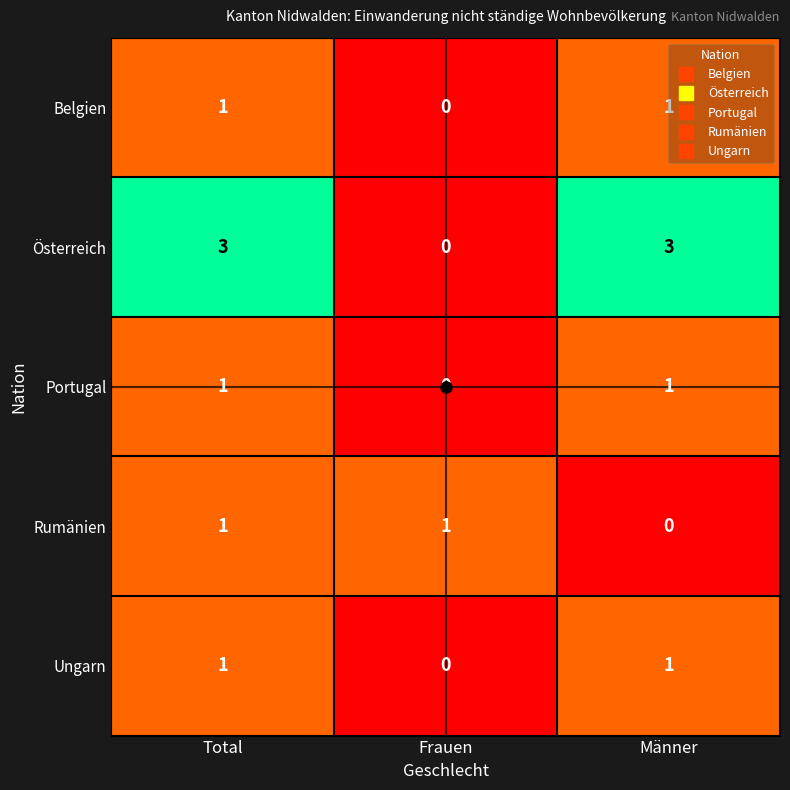

Between Total and Männer, which series saw the biggest shift?

Rumänien